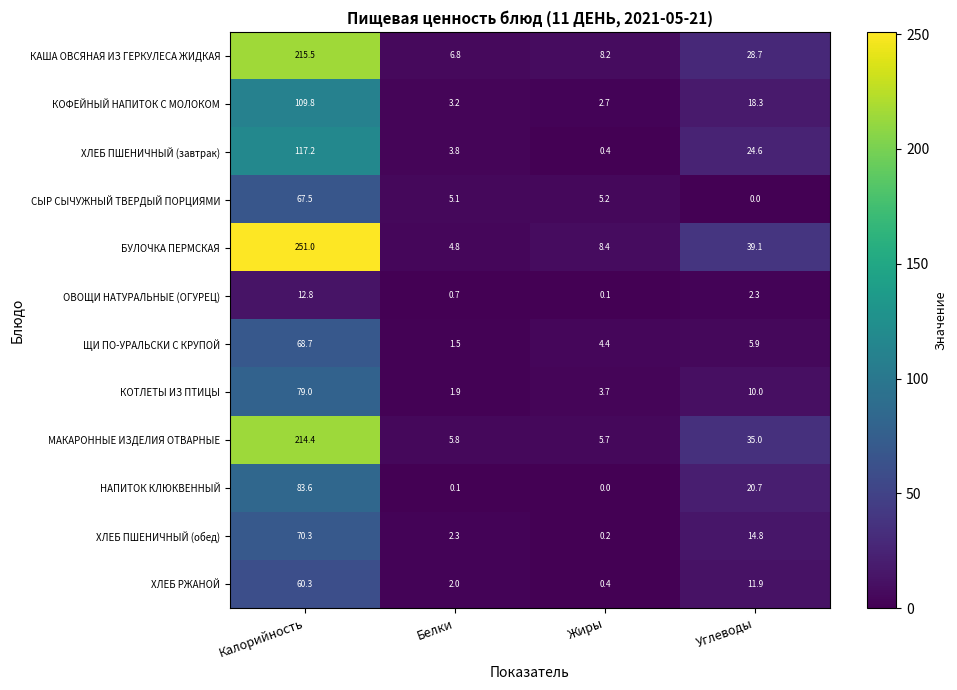

At which category is the sum across all series the highest?

Калорийность